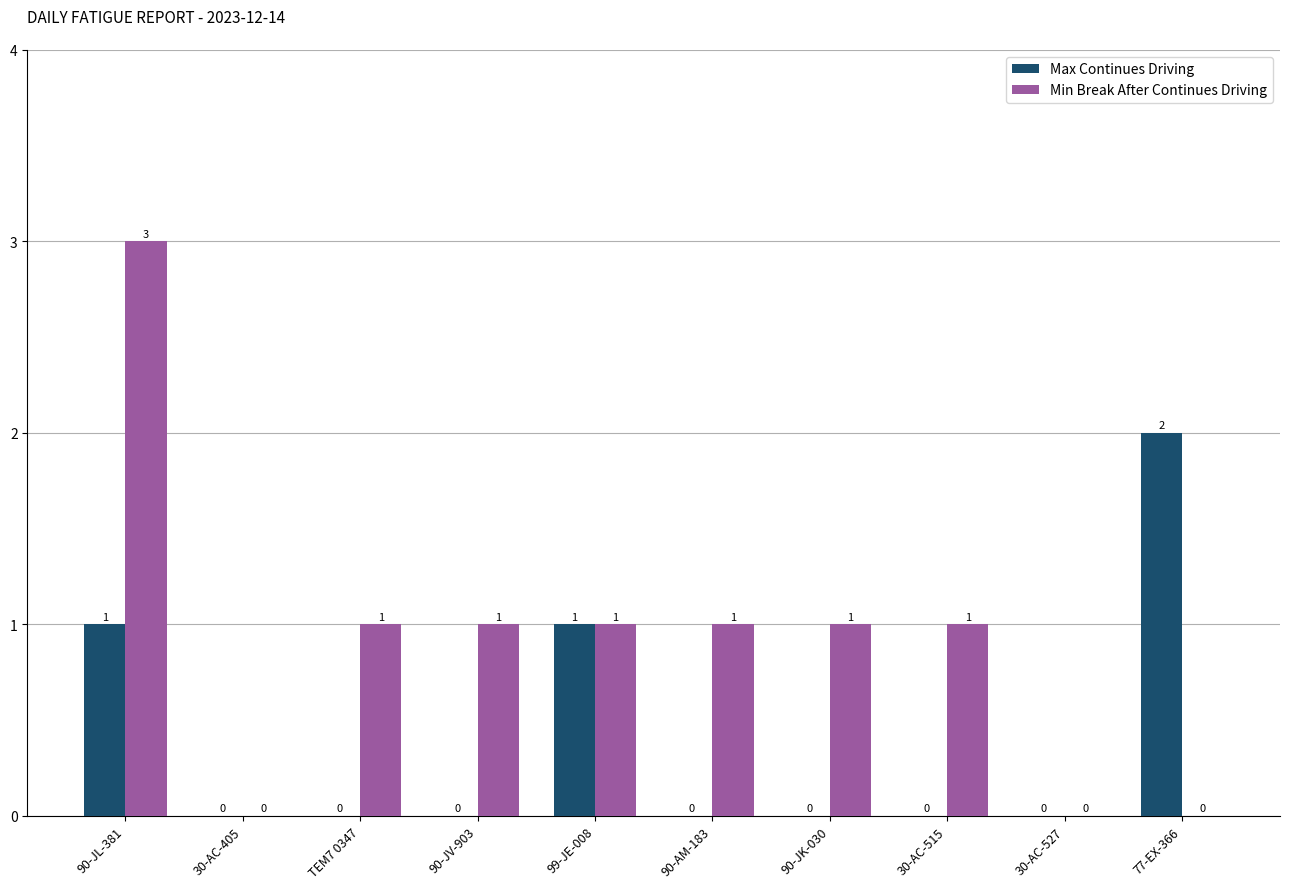

What is the sum of all Max Continues Driving values?

4